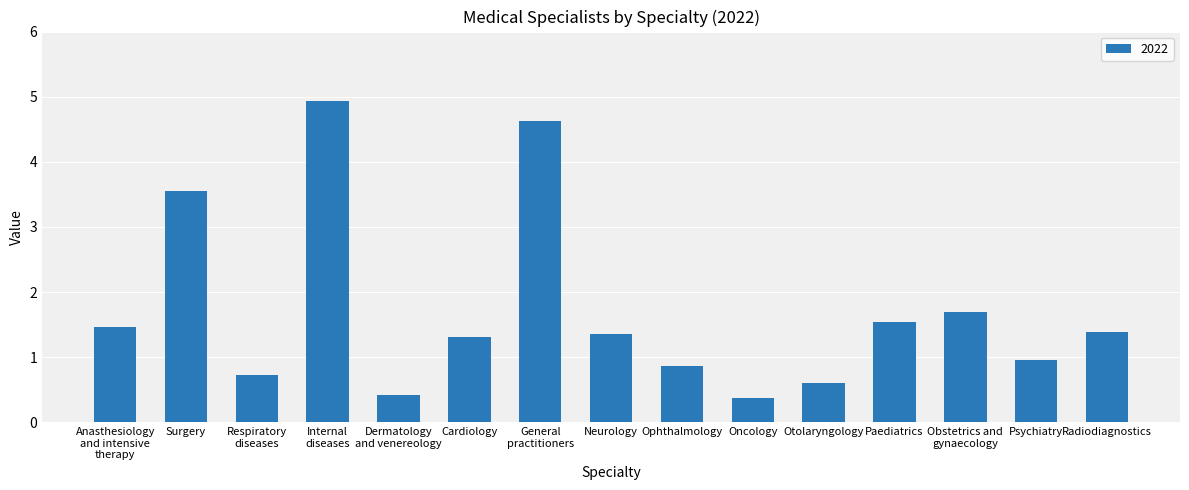

What is the ratio of the value at Oncology to the value at Surgery?

0.1